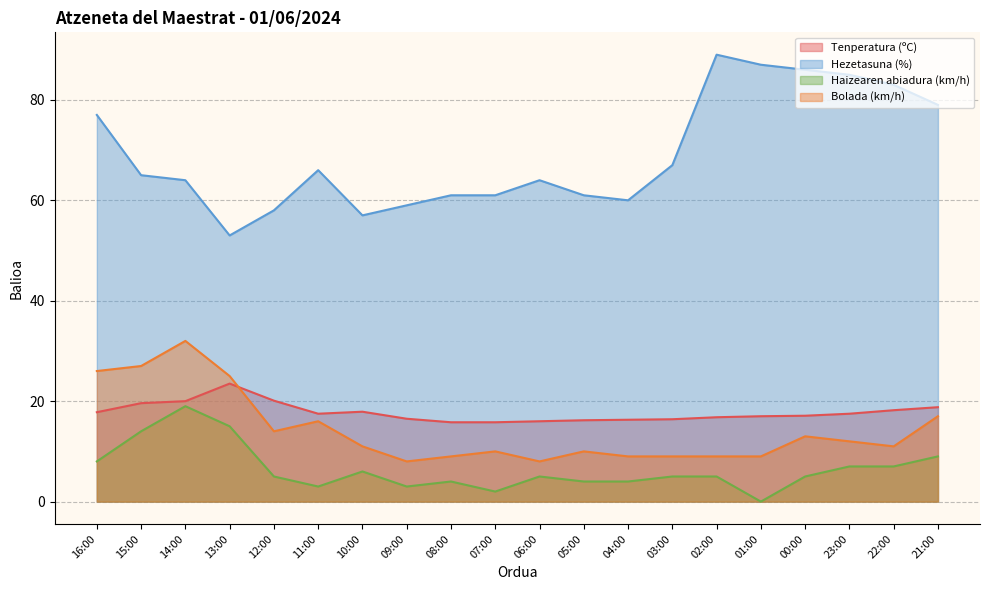

What is the difference between the highest and lowest values at 15:00?

51.0